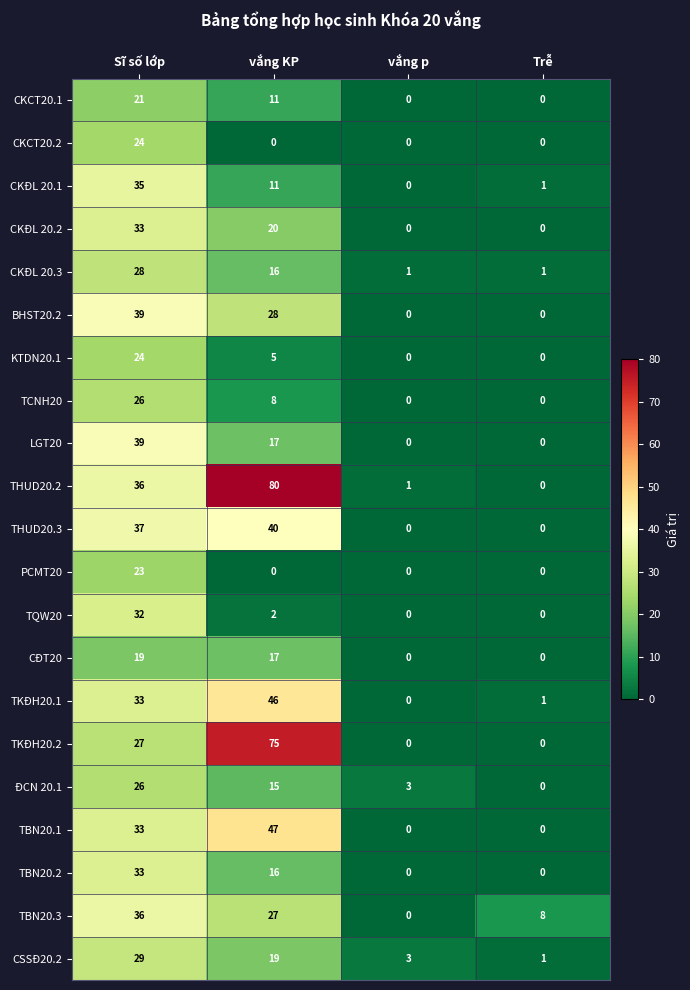

At which category is the sum across all series the highest?

Sĩ số lớp